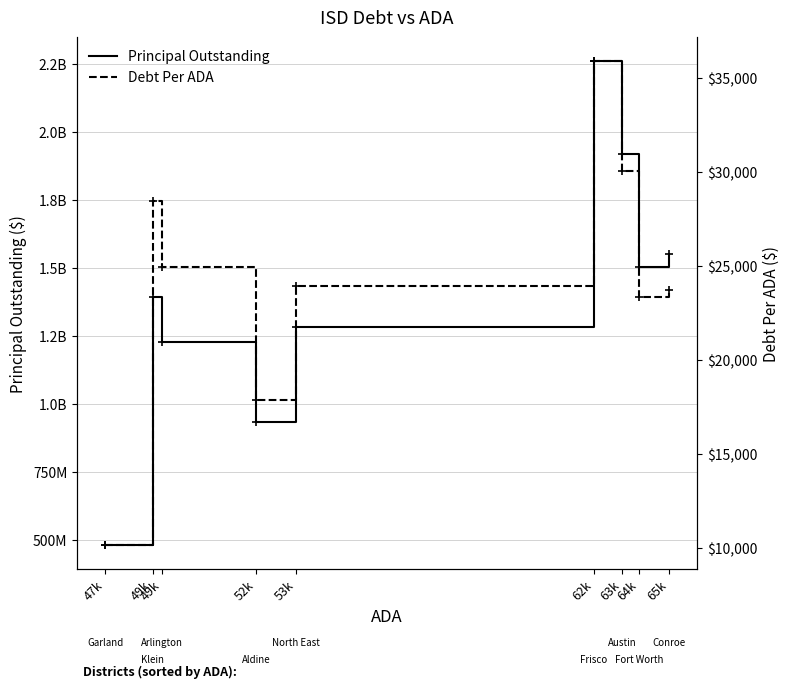

Reading left to right, list all the values displayed in this chart.

PrincipalOutstanding: 47k=482435000.0	49k=1395105000.0	49k=1230224956.0	52k=934570000.0	53k=1282185000.0	62k=2260453778.6	63k=1918460633.2	64k=1504885000.0	65k=1550285000.0
DebtPerADA: 47k=10156.8	49k=28471.3	49k=24953.6	52k=17876.9	53k=23944.4	62k=35889.7	63k=30037.2	64k=23359.6	65k=23717.2